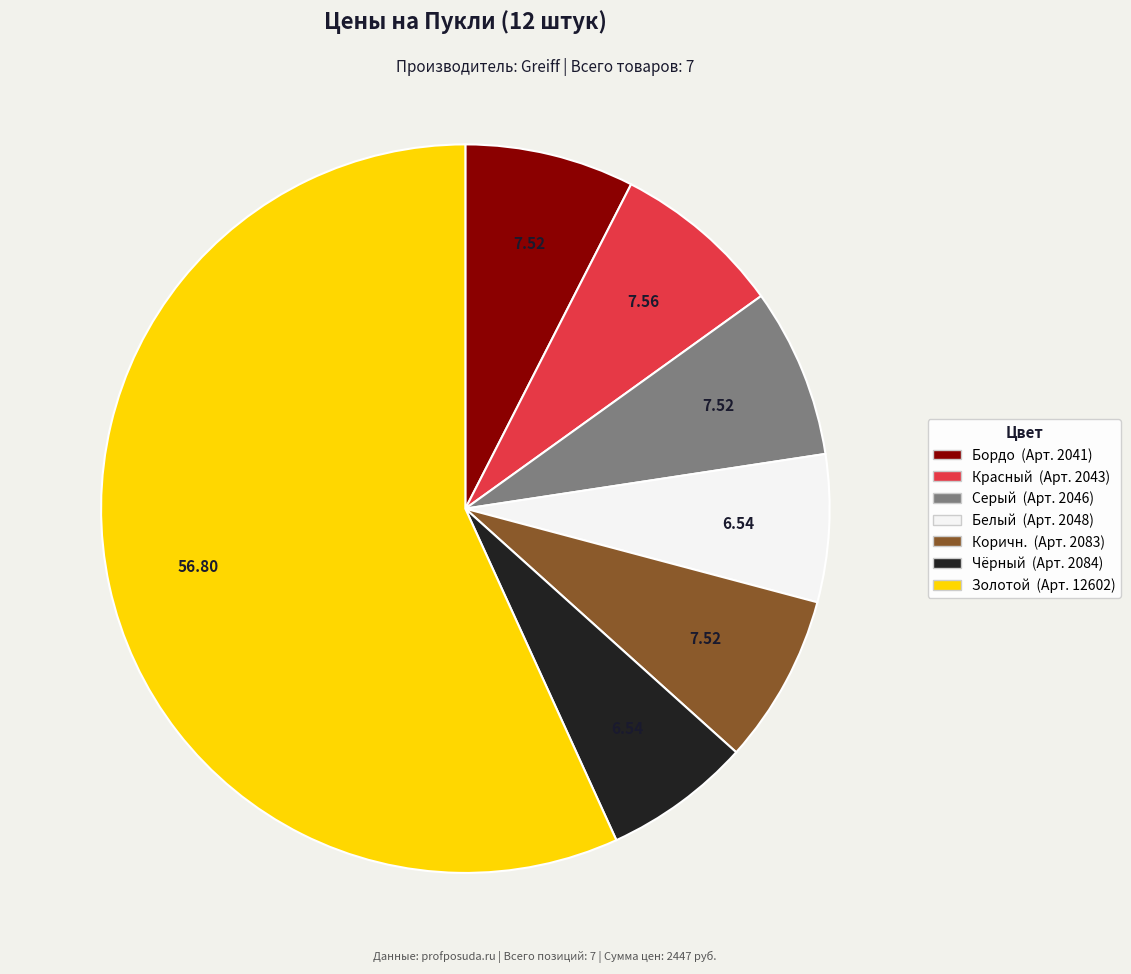

Is there a majority slice in this chart?

Yes